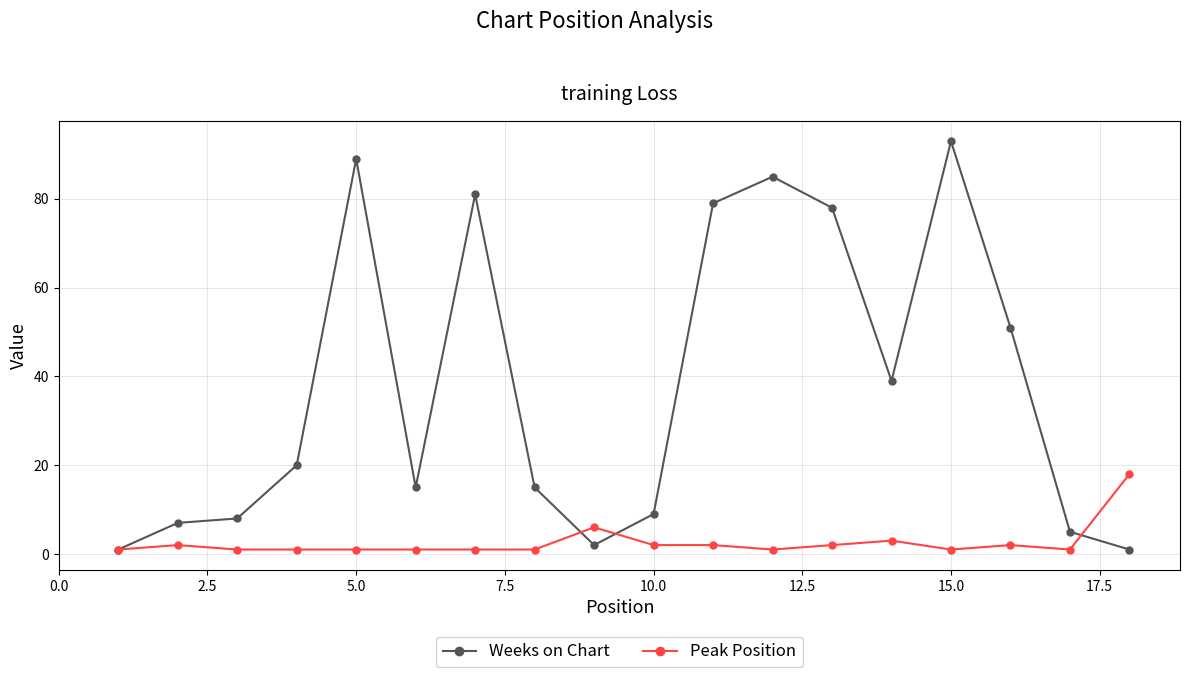

What is the maximum value shown in the chart?

93